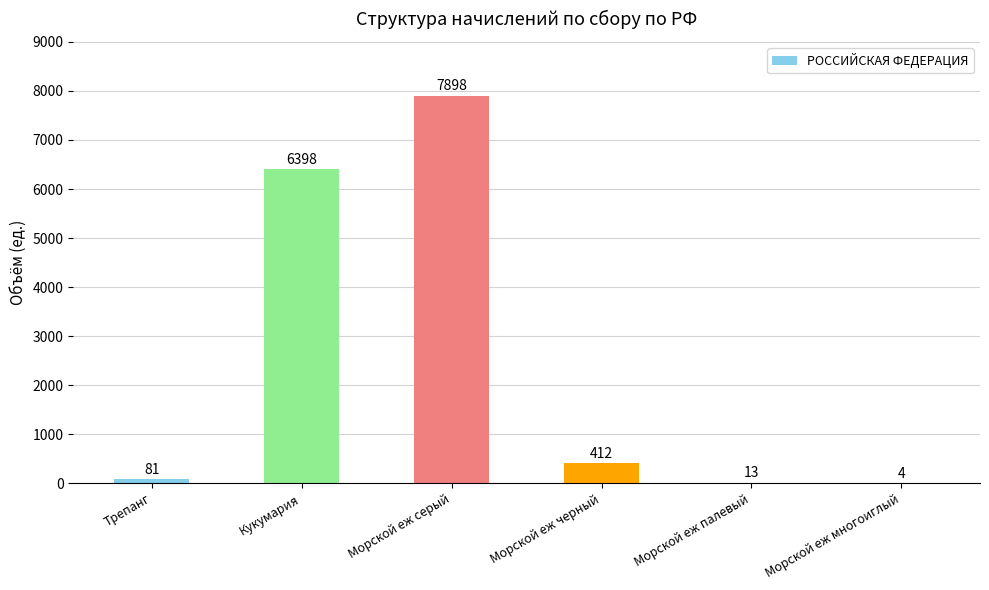

What is the sum of the values at Морской еж палевый and Трепанг?

94